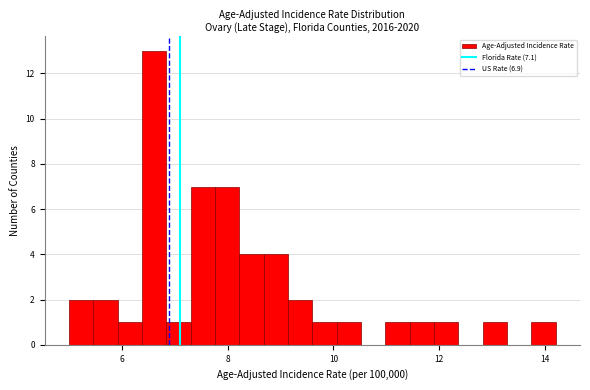

Around what value on the x-axis is the tallest bar? Give the approximate position of its centre, as read against the axis.

6.6